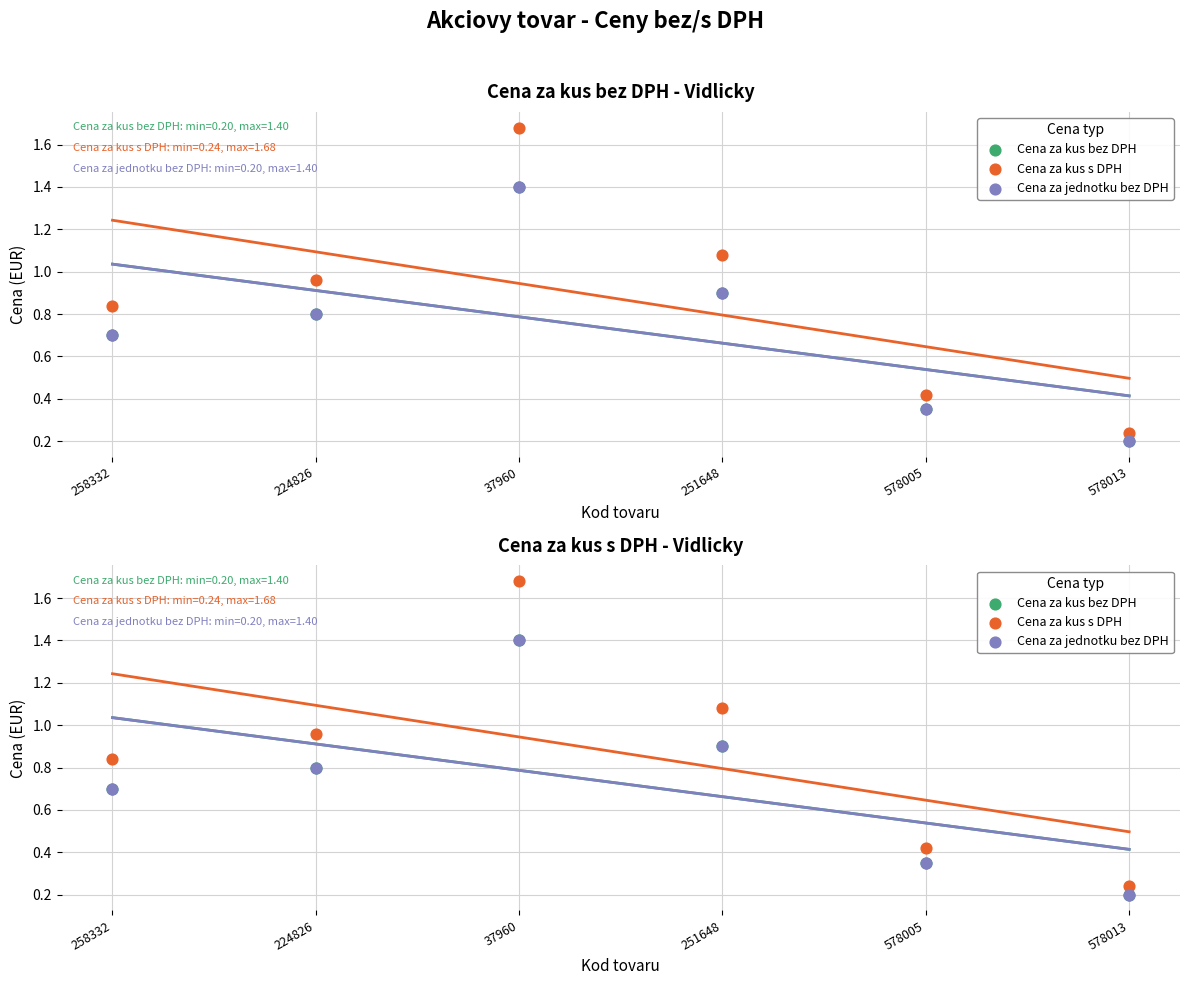

Is the value of Cena za kus s DPH at 224826 greater than the value of Cena za jednotku bez DPH at 578013?

Yes